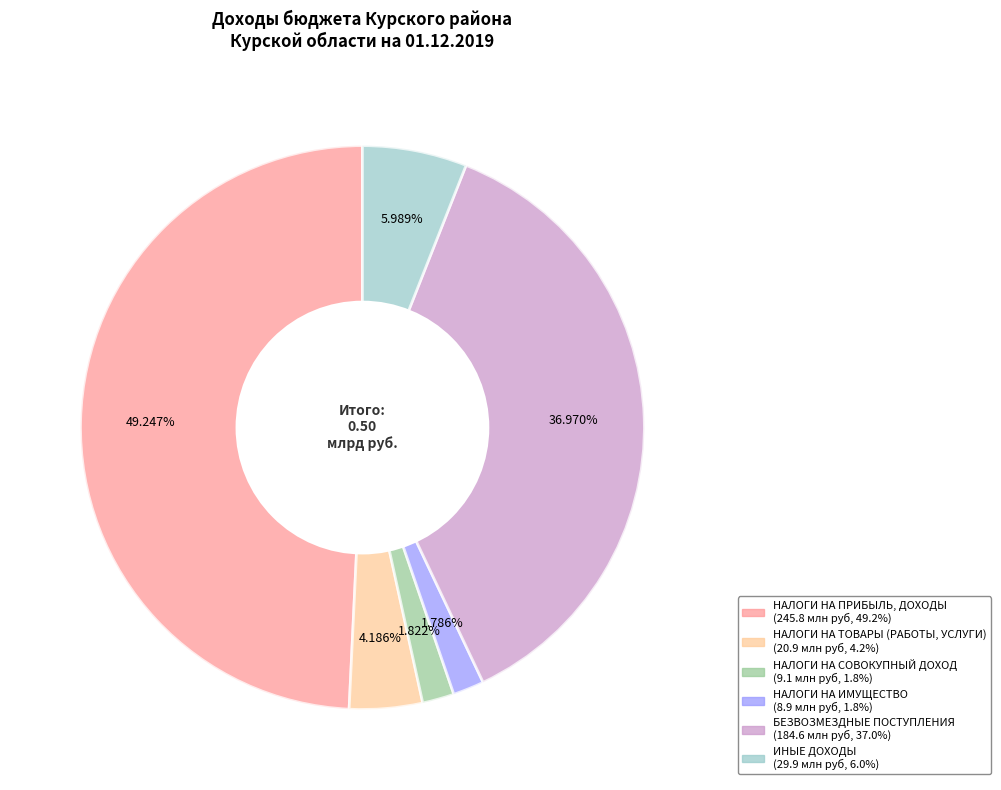

Which has a higher value, НАЛОГИ НА ПРИБЫЛЬ, ДОХОДЫ or ИНЫЕ ДОХОДЫ?

НАЛОГИ НА ПРИБЫЛЬ, ДОХОДЫ